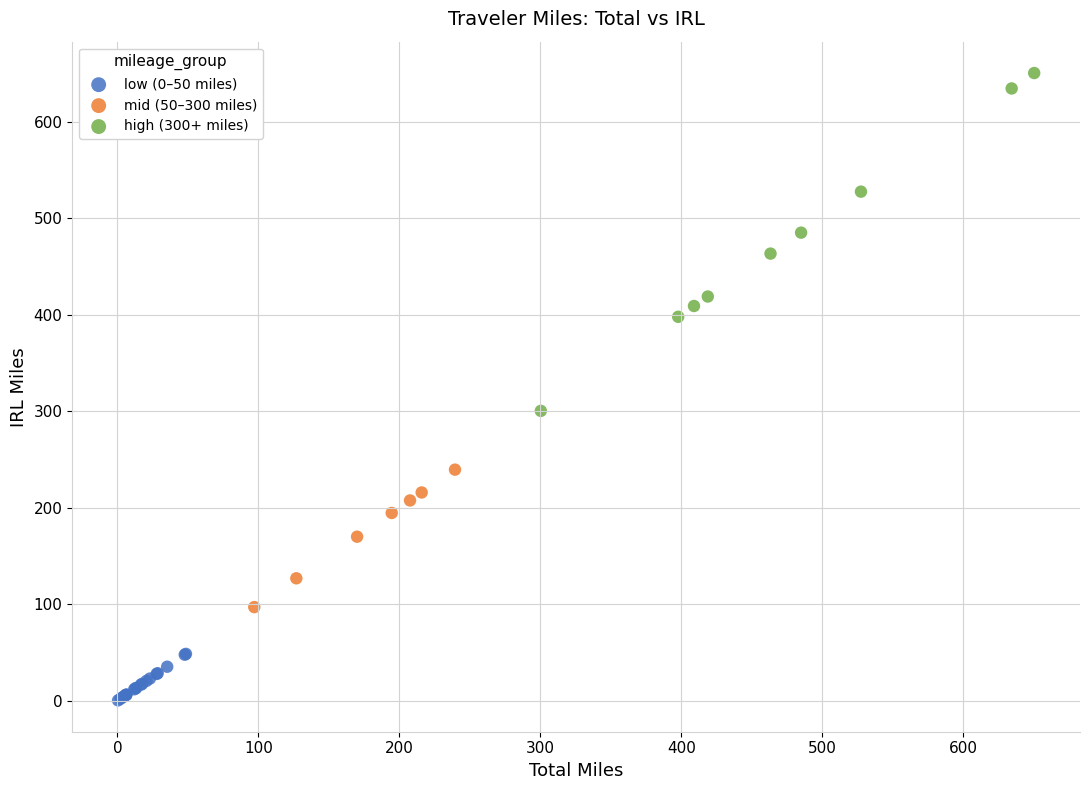

Which series reaches the minimum Y coordinate?

low (0–50 miles)